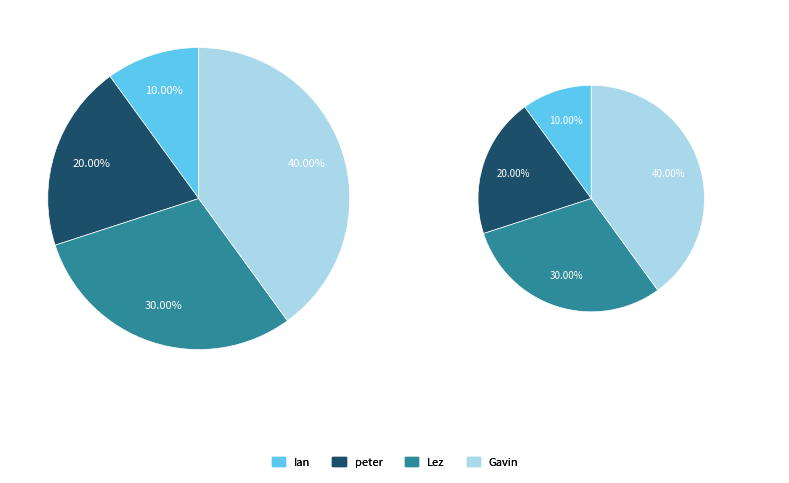

Does Ian account for over 50% of the chart?

No